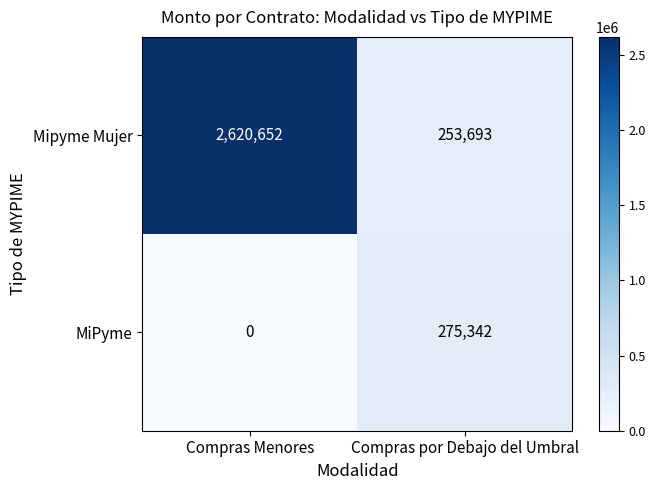

Rank the series by their maximum value, from highest to lowest.

Mipyme Mujer, MiPyme